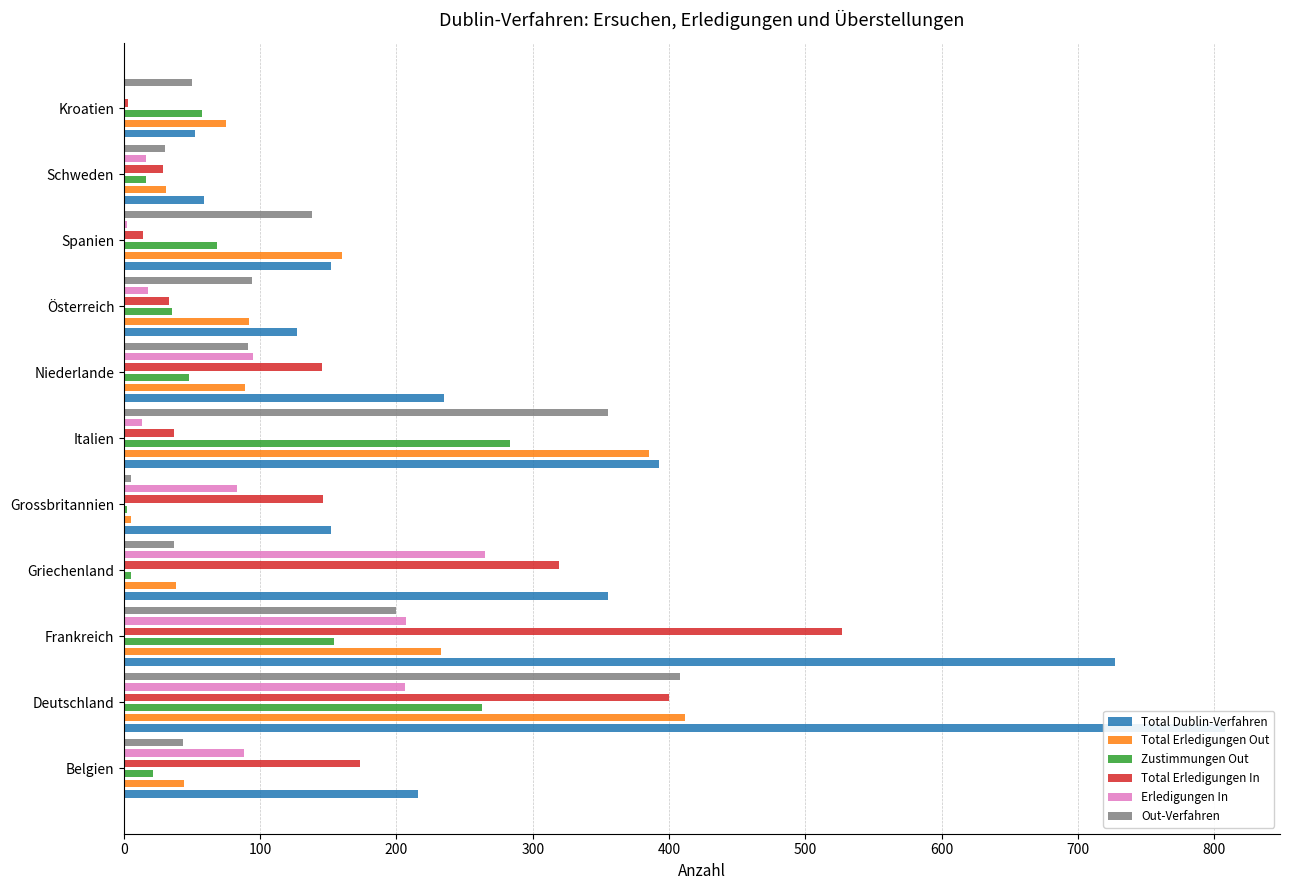

What is the smallest value displayed?

1